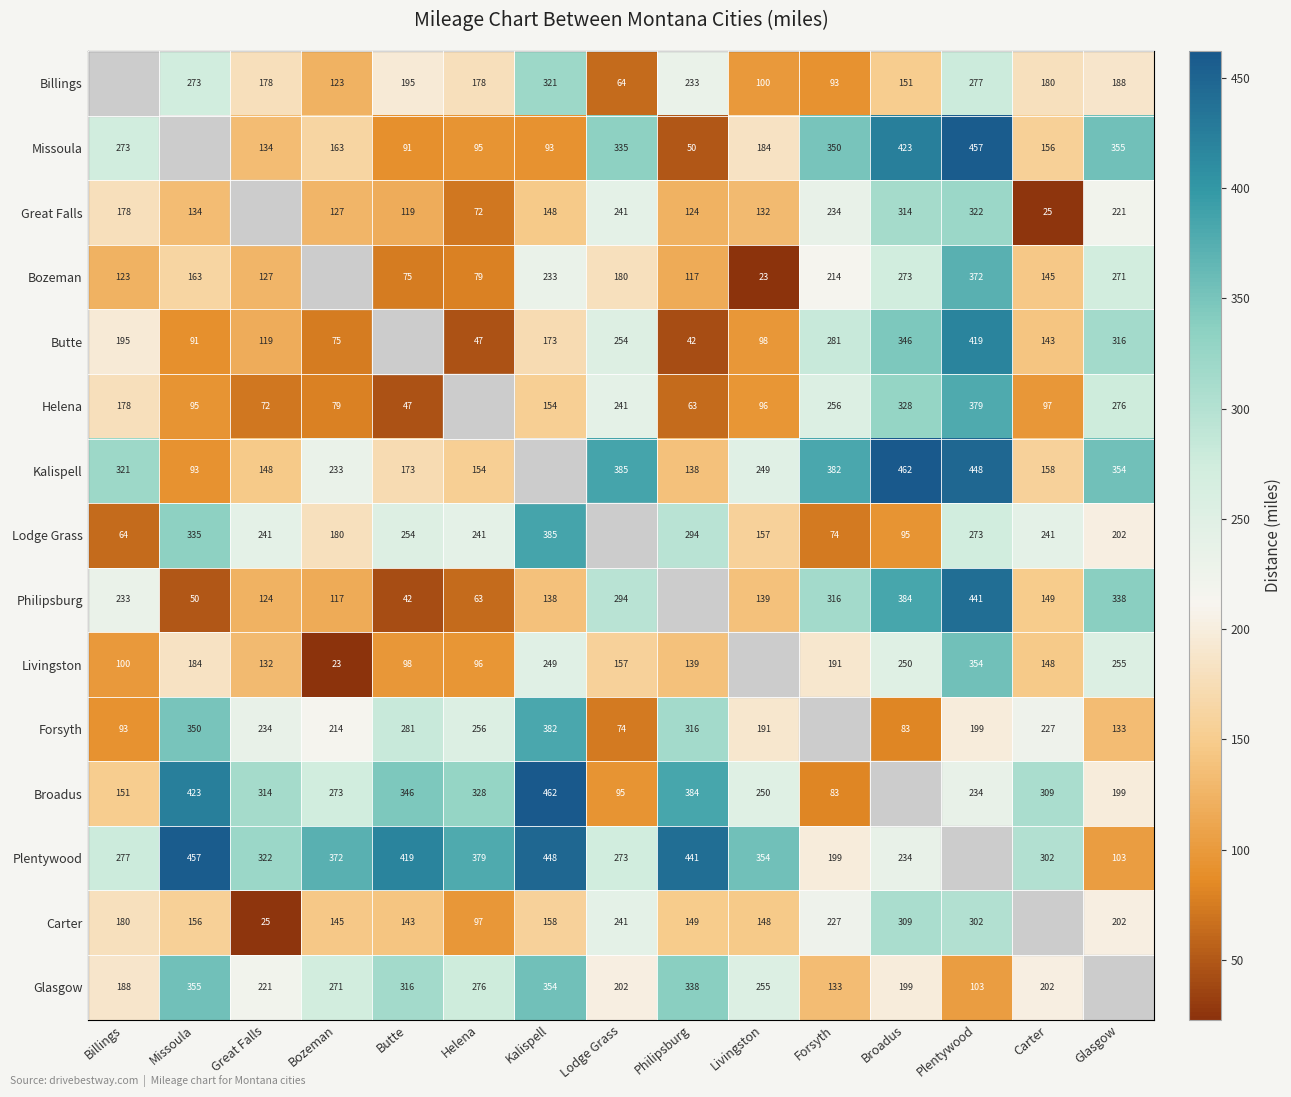

Count the number of data series in this chart.

15